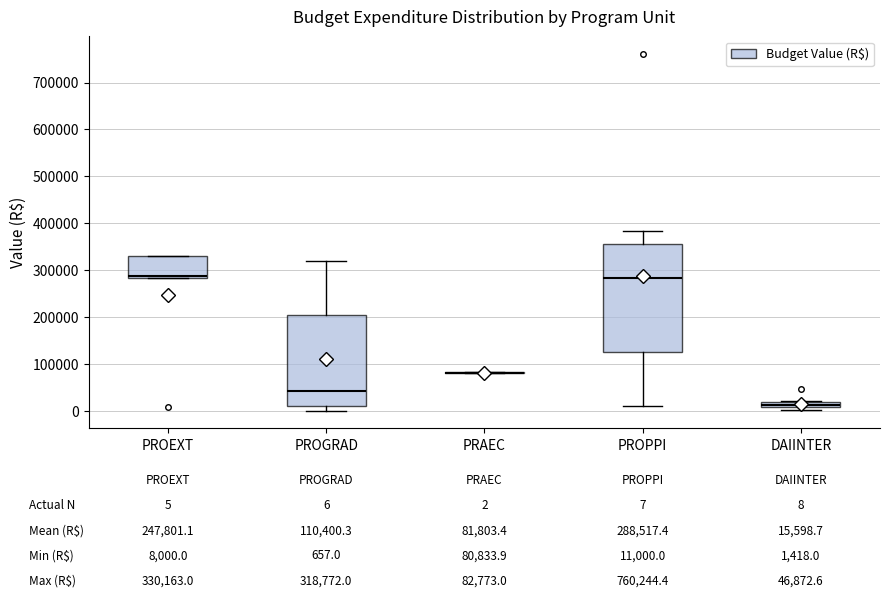

Comparing the boxes themselves (not the whiskers), which one is the tallest?

PROPPI